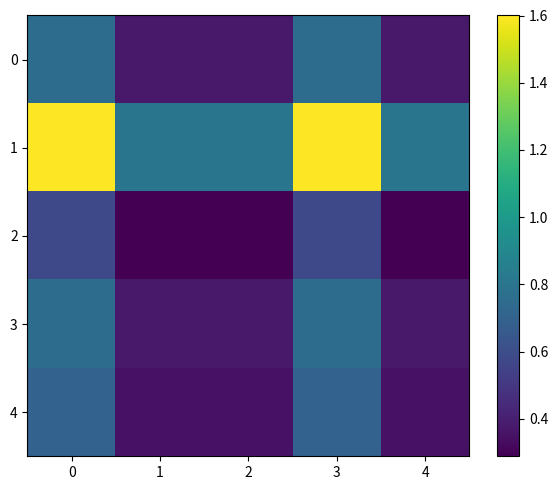

List the series in order of their peak value, lowest first.

2, 4, 0, 3, 1